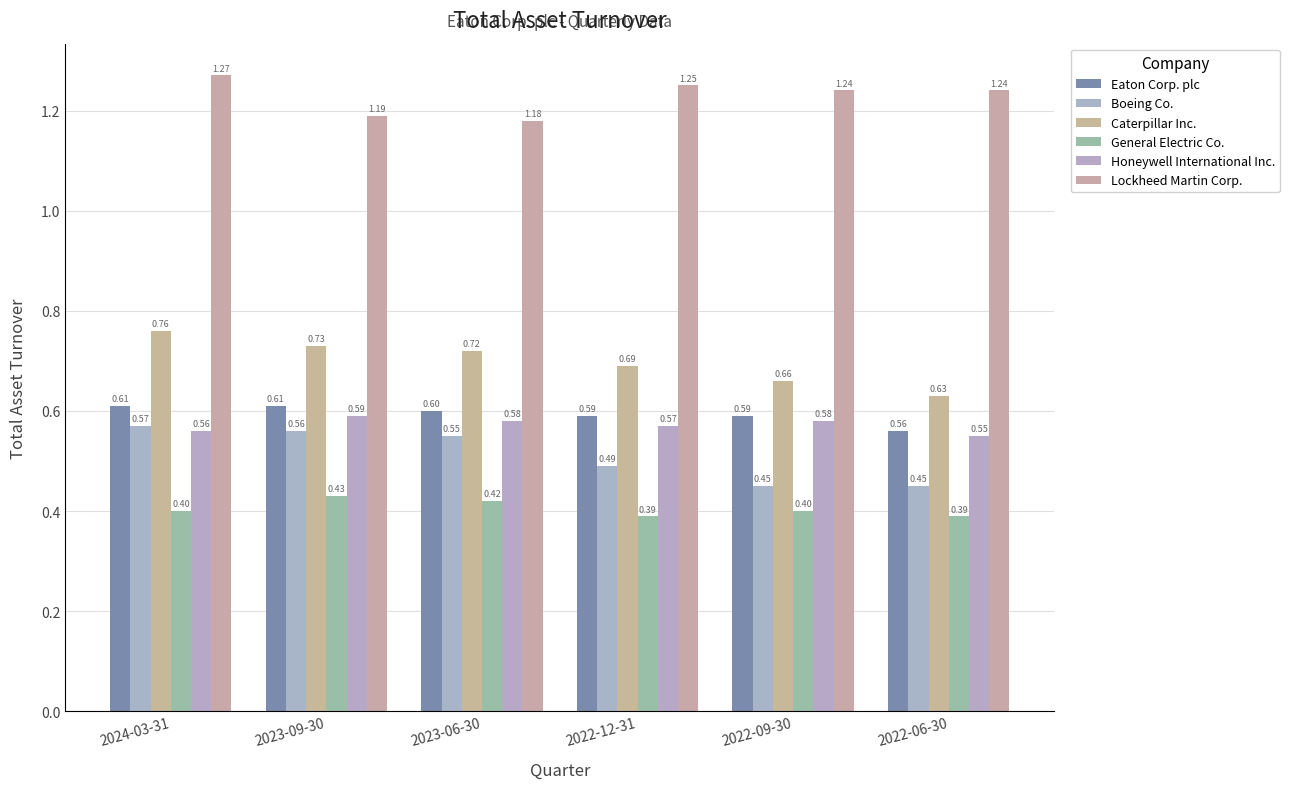

What is the value of the Honeywell International Inc. bar at the 6th from the left?

0.6